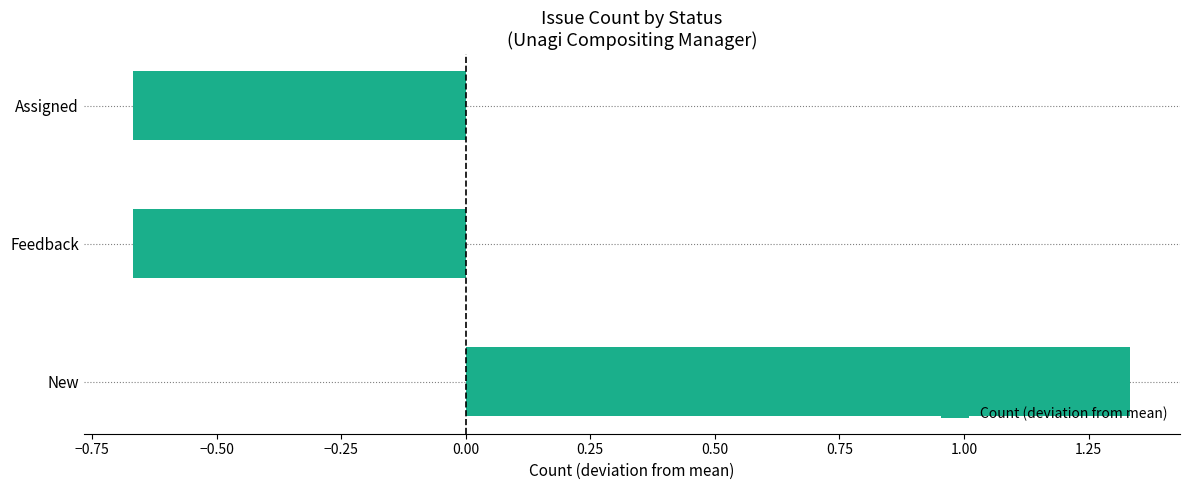

Between New and Feedback, which is larger?

New